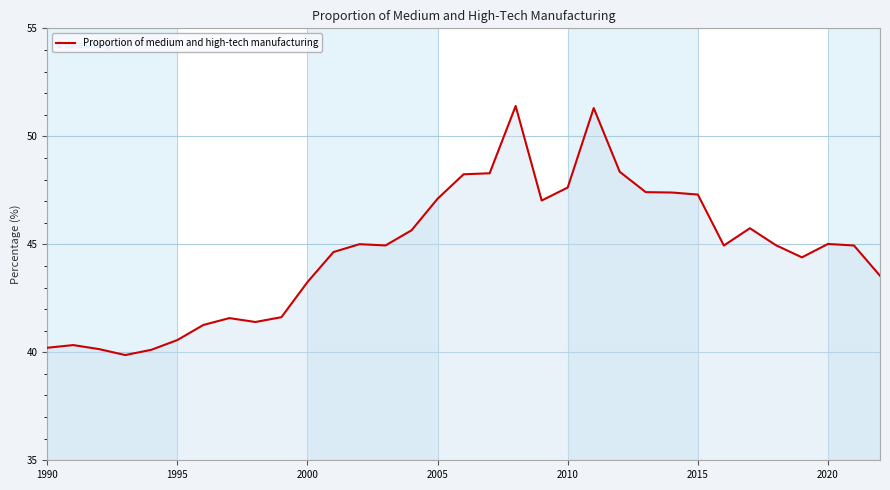

Count the number of data series in this chart.

1